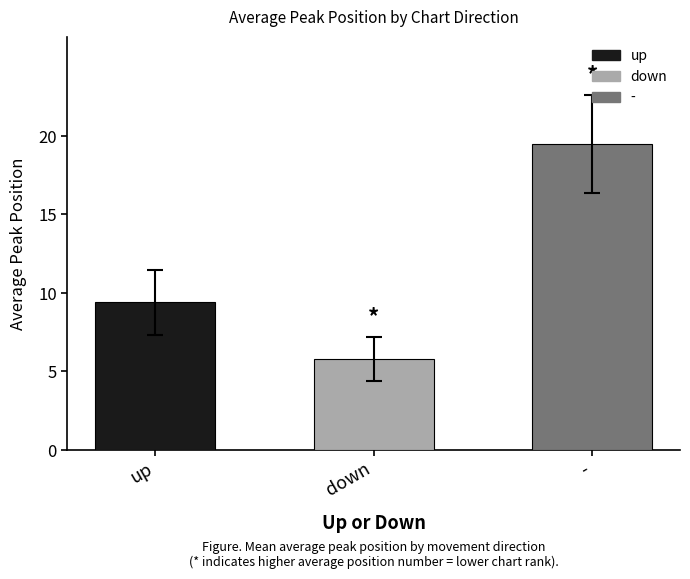

Which label corresponds to the smallest value in the chart?

down